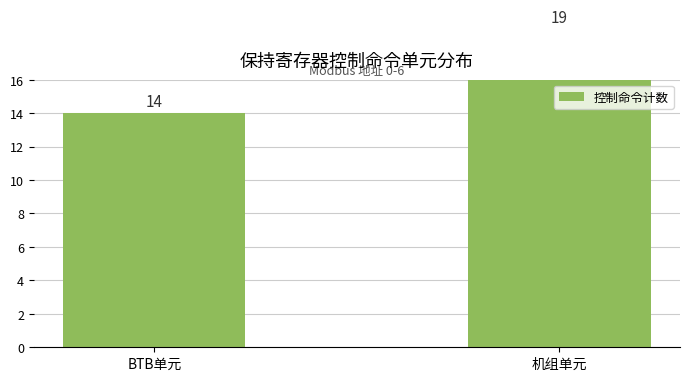

Rank the categories by value from highest to lowest.

机组单元, BTB单元